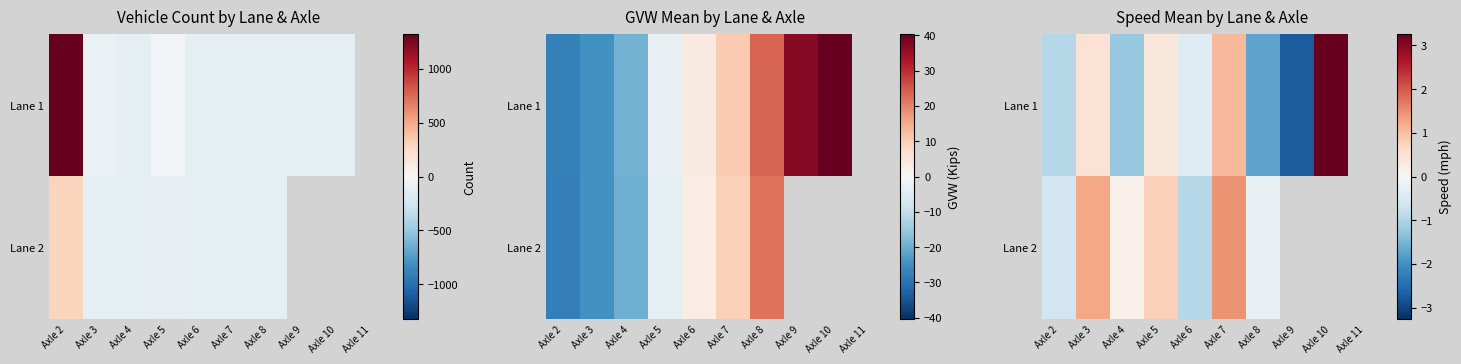

What is the approximate value of Lane 1 at Axle 5?

0.4